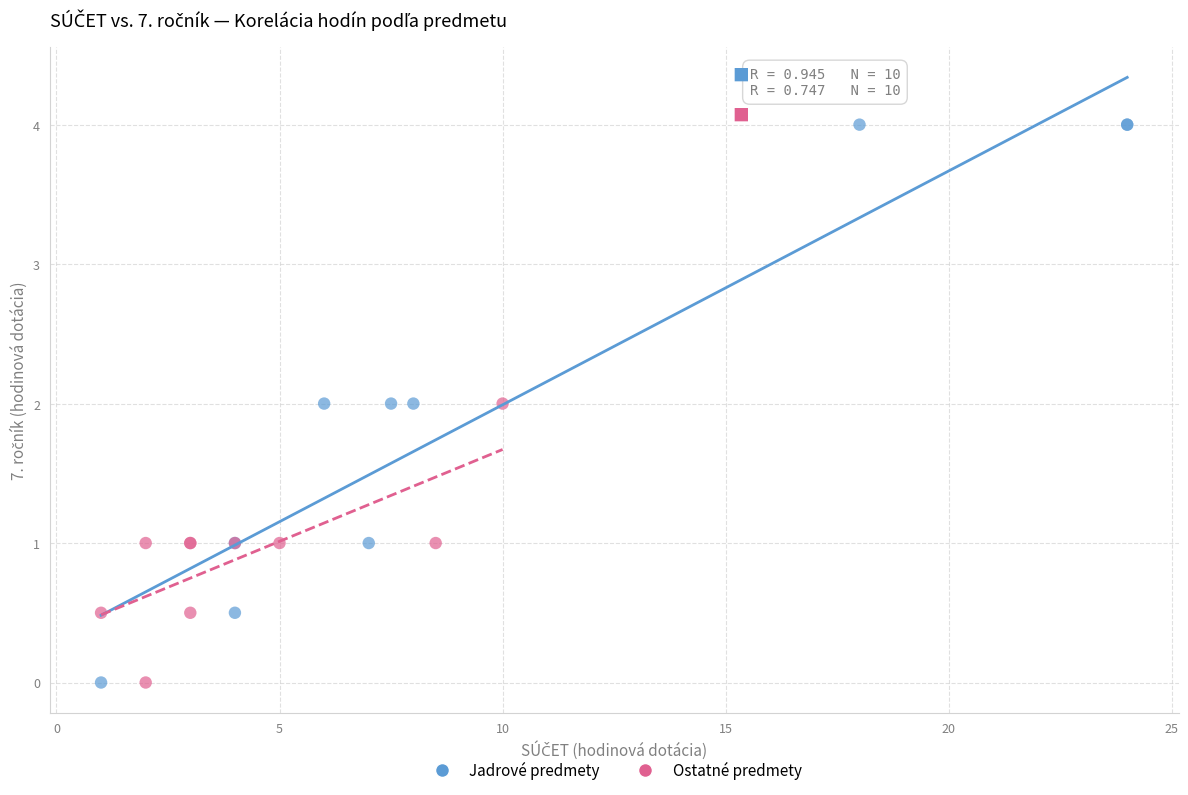

What are all the series names shown in the legend?

Jadrové predmety, Ostatné predmety